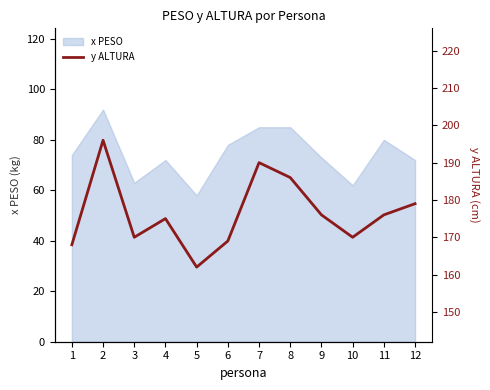

The value at 12 is 87. True or false?

False